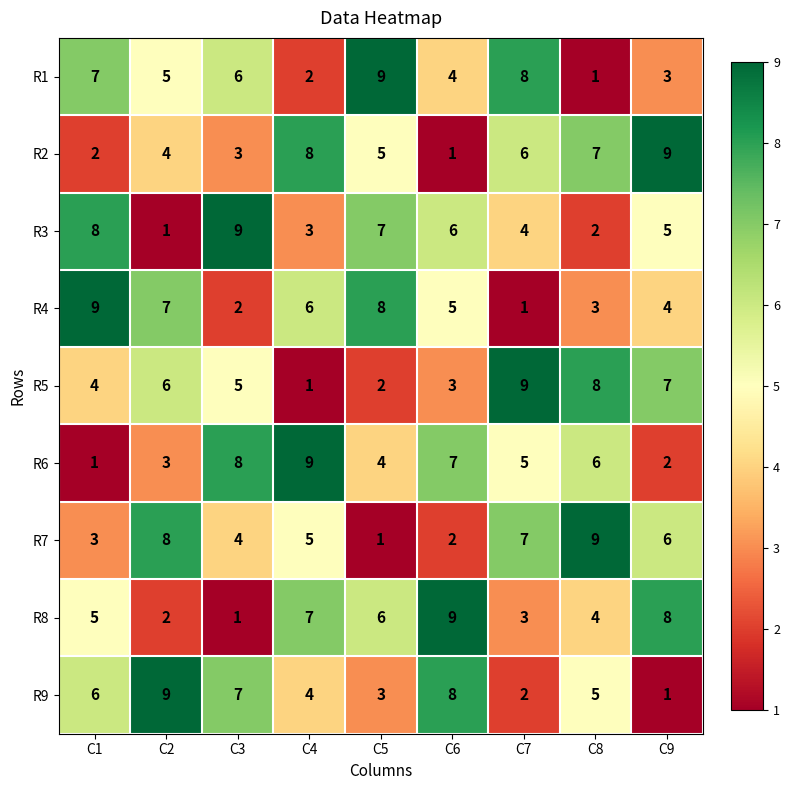

What is the spread (max minus min) of values at C2?

8